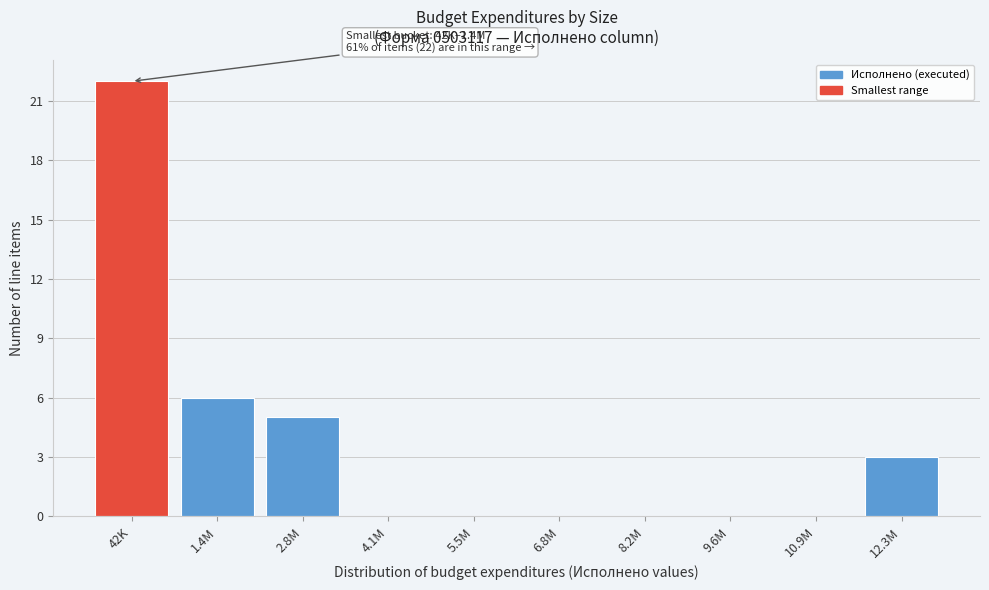

Reading left to right, extract all data points from this chart.

42K=22	1.4M=6	2.8M=5	4.1M=0	5.5M=0	6.8M=0	8.2M=0	9.6M=0	10.9M=0	12.3M=3